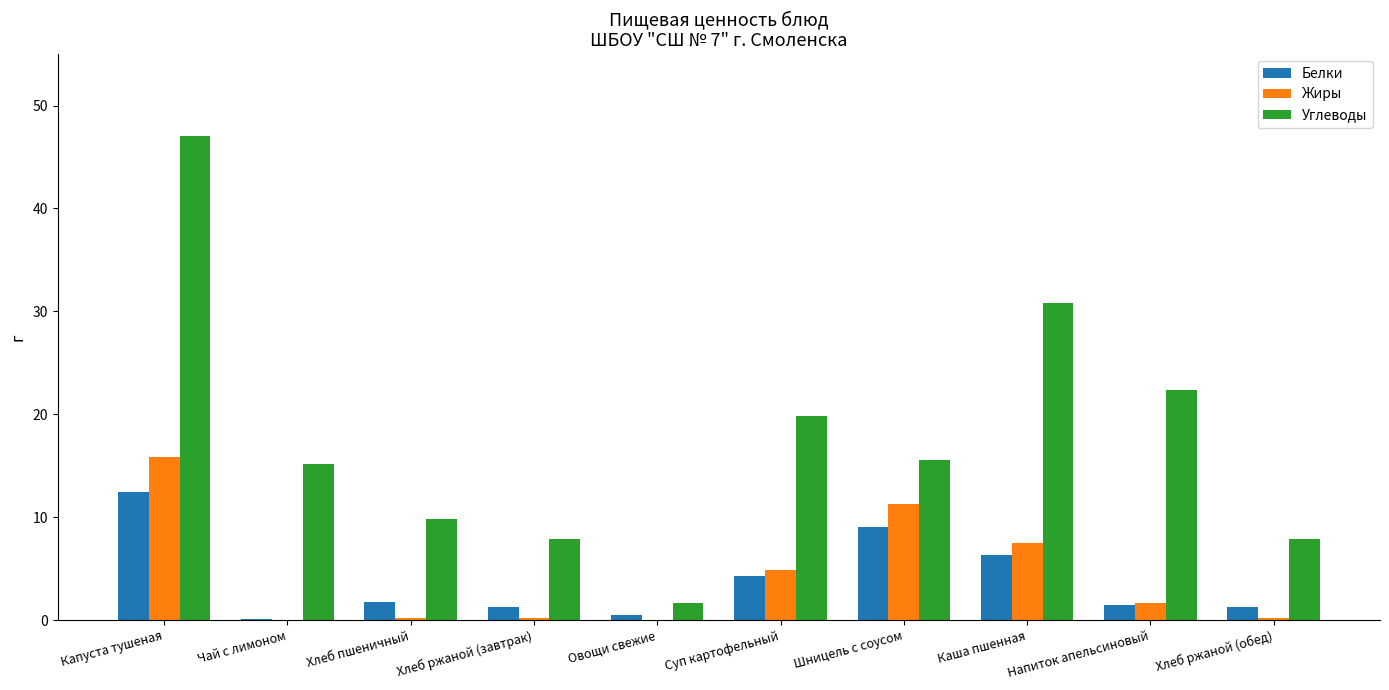

What is the sum of all Углеводы values?

178.1